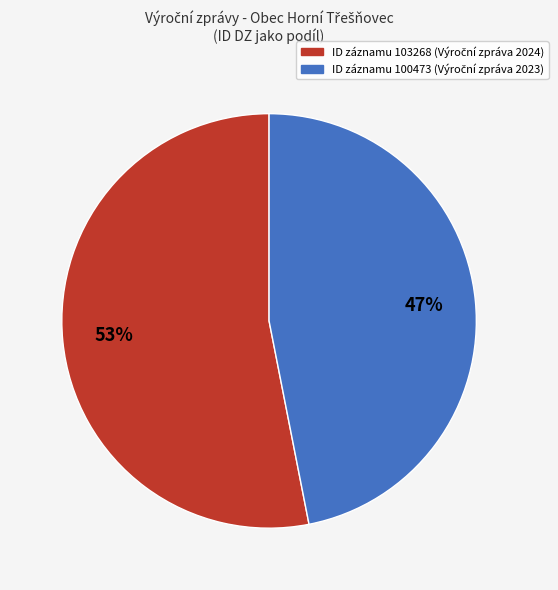

Does any single category account for the majority?

Yes